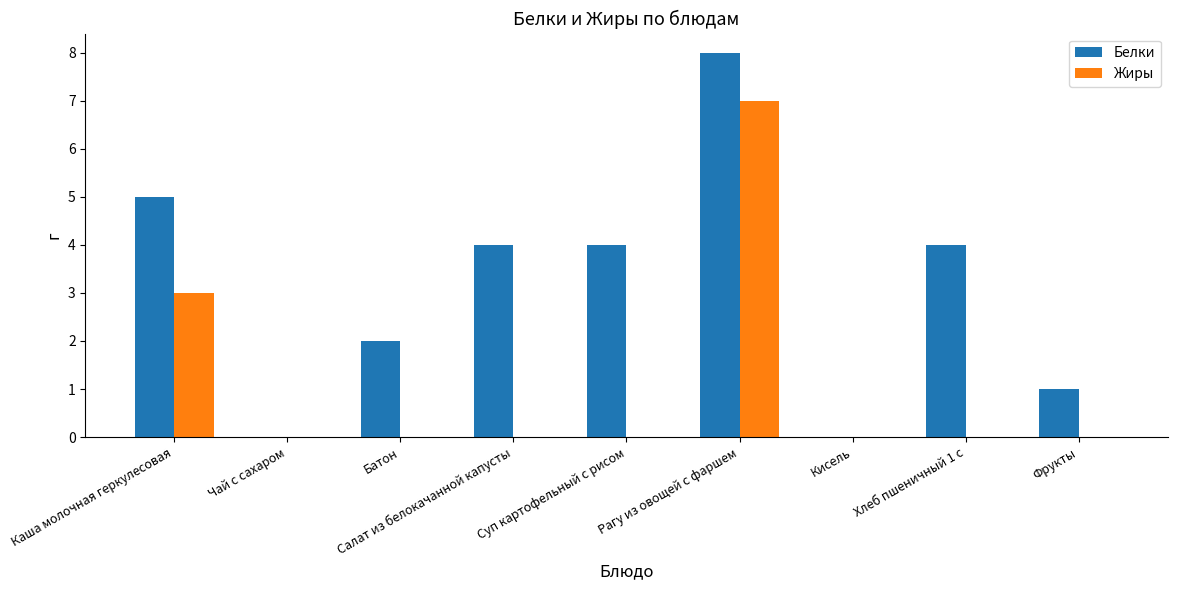

True or false: Жиры has a value of 0 at Чай с сахаром.

True